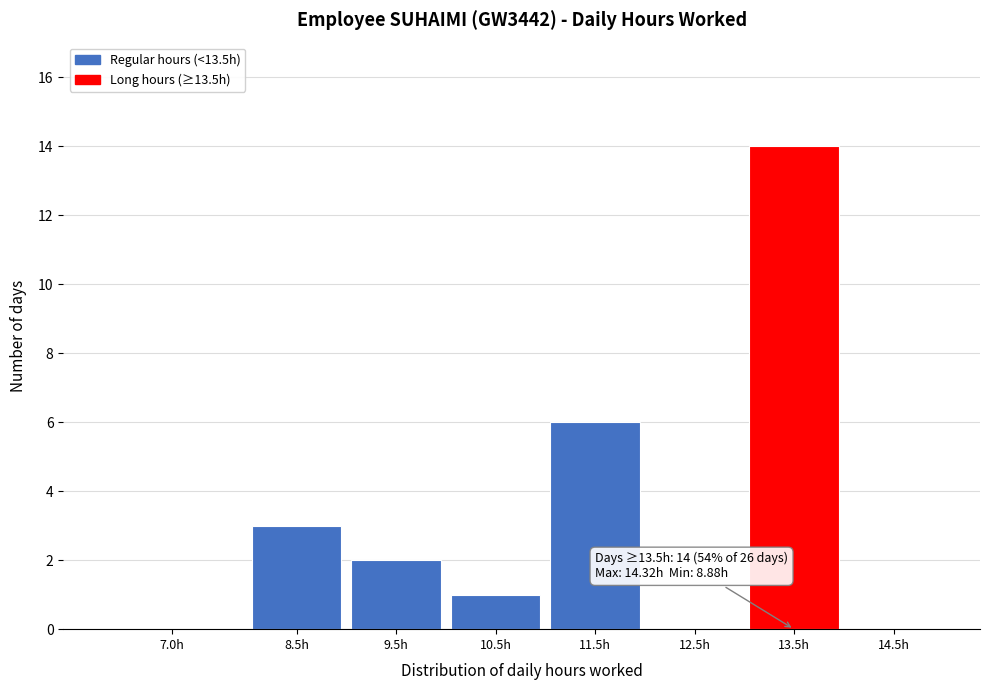

Reading right to left, what are all the values shown in this chart?

14.5h=0	13.5h=14	12.5h=0	11.5h=6	10.5h=1	9.5h=2	8.5h=3	7.0h=0